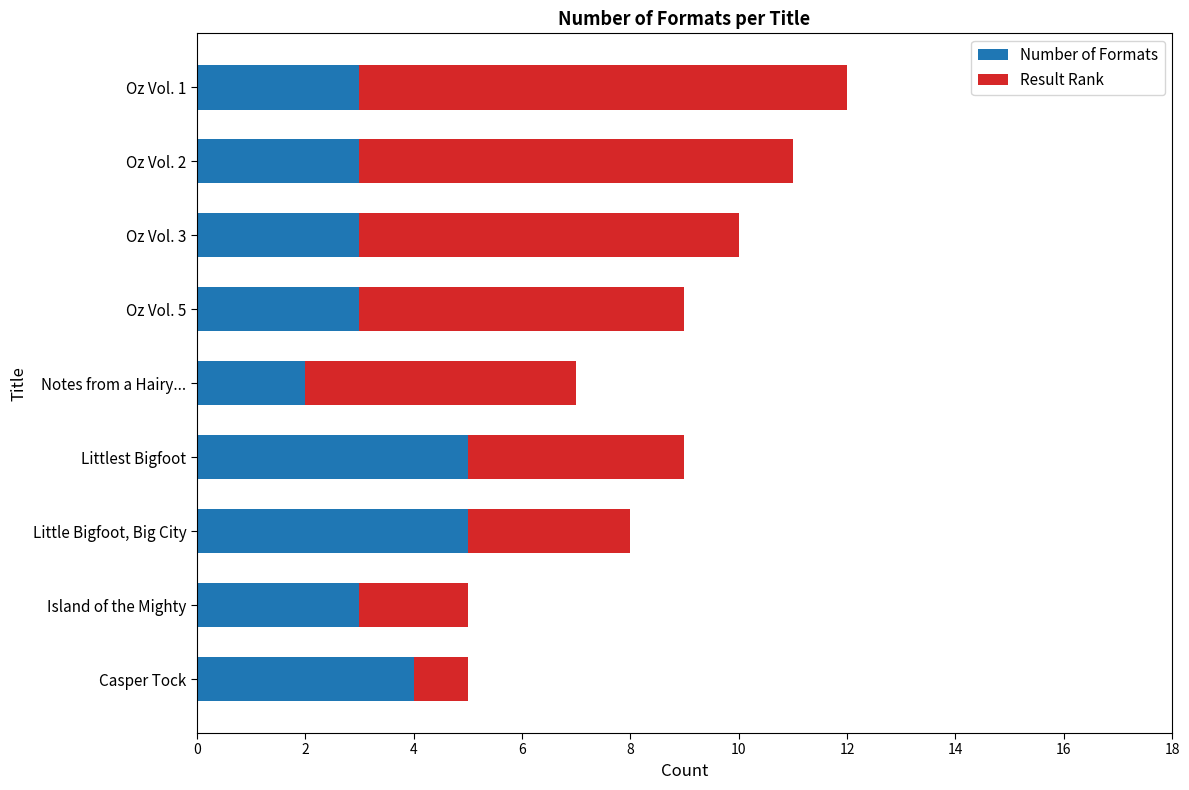

What is the difference between the maximum and minimum values in the Number of Formats series?

3